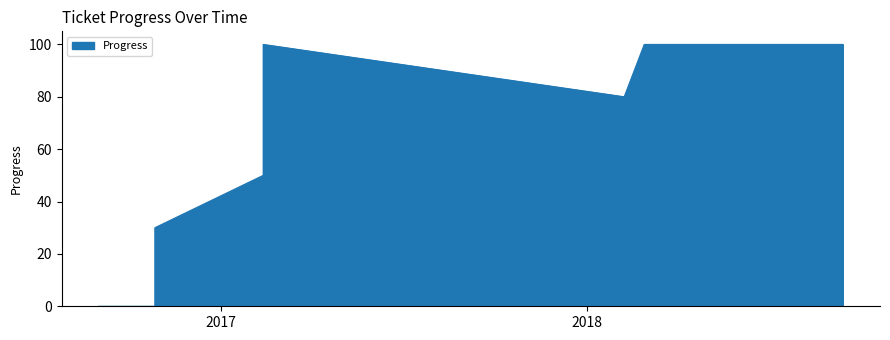

Is it true that the value at 2016/10/27 is 40?

False